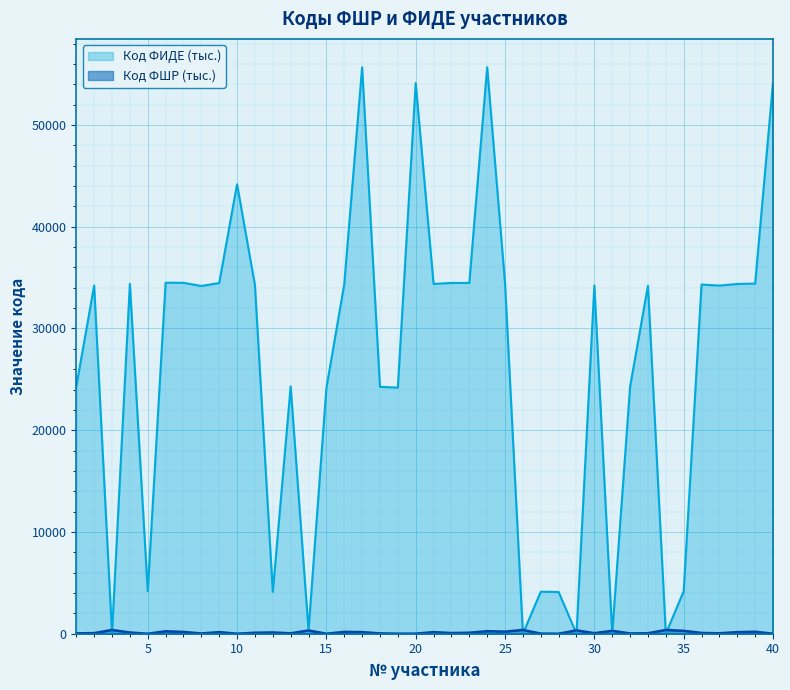

True or false: Код ФШР has more than 2 interior local peaks.

True